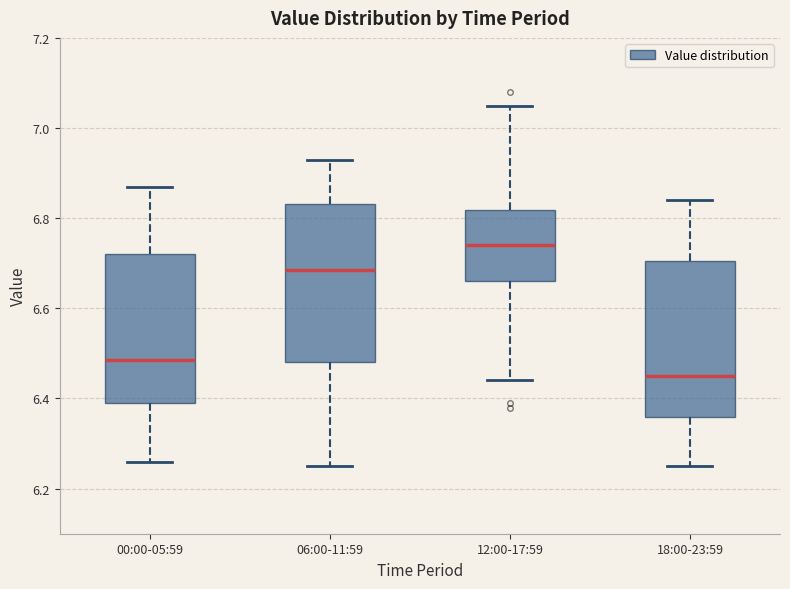

Where does the lower whisker of the box for 06:00-11:59 end on the y-axis? The values are not printed on the chart, so give them approximately, as read against the axis.

6.26